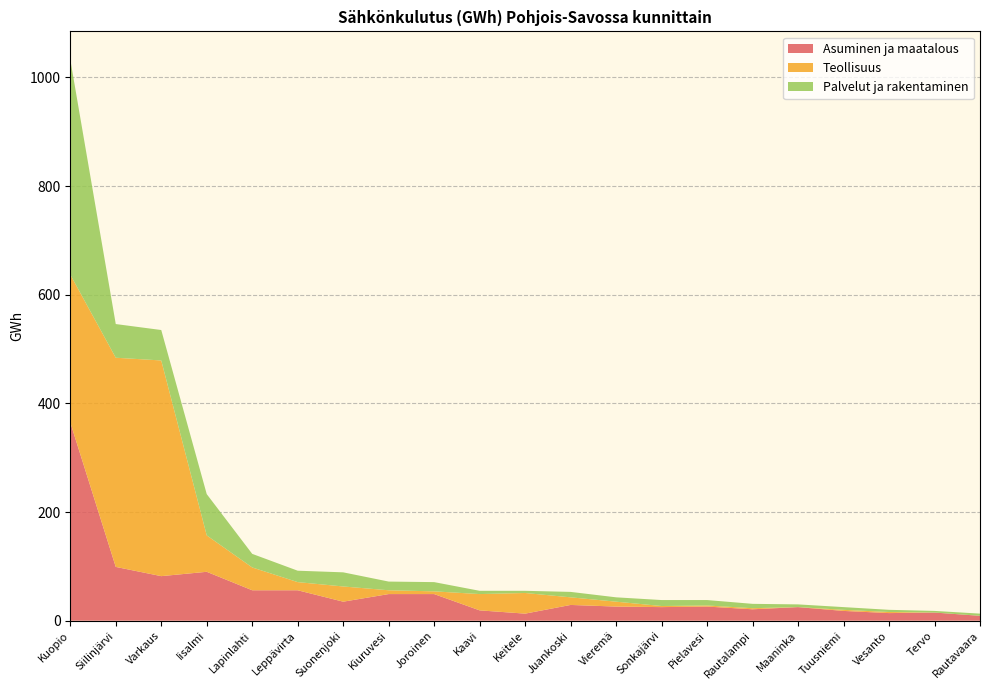

Reading left to right, what are all the values shown in this chart?

Asuminen ja maatalous: Kuopio=365	Siilinjärvi=99	Varkaus=82	Iisalmi=90	Lapinlahti=56	Leppävirta=56	Suonenjoki=35	Kiuruvesi=49	Joroinen=49	Kaavi=19	Keitele=13	Juankoski=29	Vieremä=26	Sonkajärvi=25	Pielavesi=26	Rautalampi=21	Maaninka=25	Tuusniemi=18	Vesanto=14	Tervo=15	Rautavaara=9
Teollisuus: Kuopio=272	Siilinjärvi=385	Varkaus=397	Iisalmi=67	Lapinlahti=42	Leppävirta=15	Suonenjoki=28	Kiuruvesi=7	Joroinen=5	Kaavi=30	Keitele=38	Juankoski=14	Vieremä=9	Sonkajärvi=2	Pielavesi=2	Rautalampi=2	Maaninka=0	Tuusniemi=2	Vesanto=2	Tervo=0	Rautavaara=0
Palvelut ja rakentaminen: Kuopio=396	Siilinjärvi=62	Varkaus=56	Iisalmi=76	Lapinlahti=25	Leppävirta=21	Suonenjoki=26	Kiuruvesi=16	Joroinen=17	Kaavi=6	Keitele=4	Juankoski=10	Vieremä=8	Sonkajärvi=11	Pielavesi=10	Rautalampi=8	Maaninka=5	Tuusniemi=5	Vesanto=4	Tervo=3	Rautavaara=4